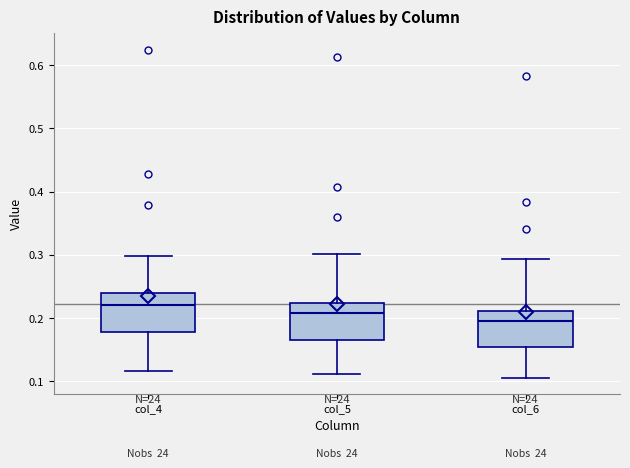

Which box has the lowest median line?

col_6